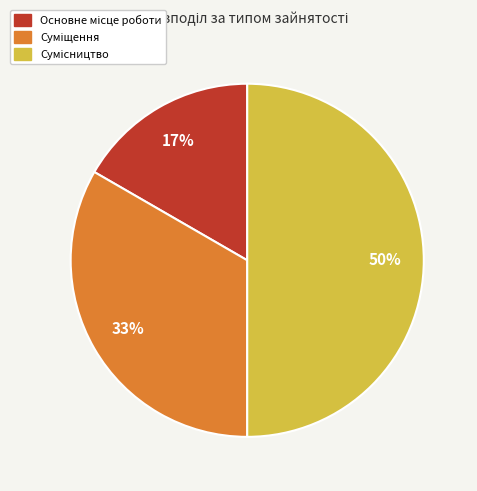

To the nearest percent, what is the average slice percentage?

33%